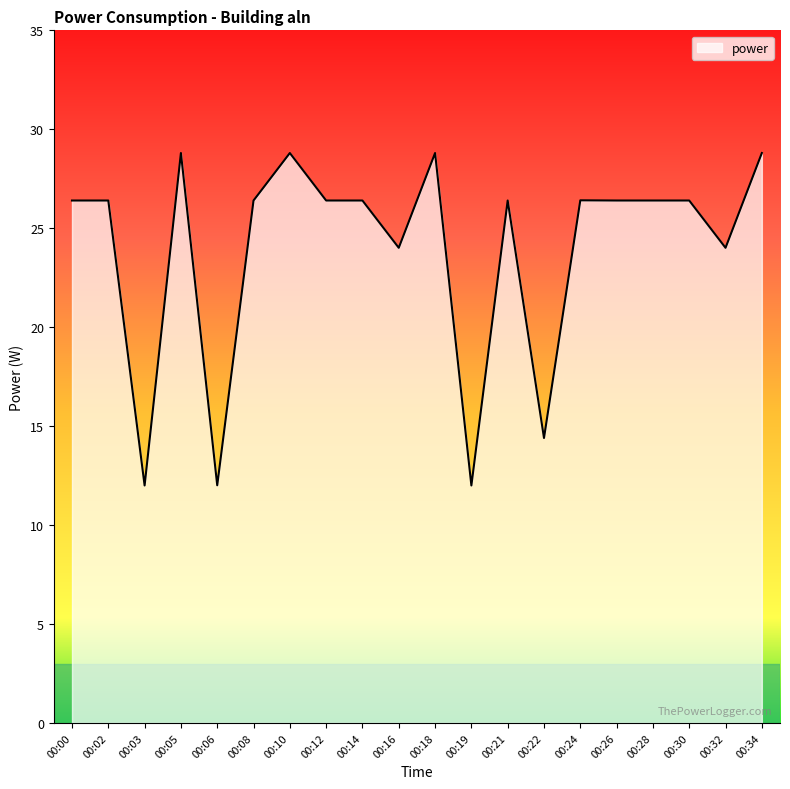

How many lines are shown in the chart?

1